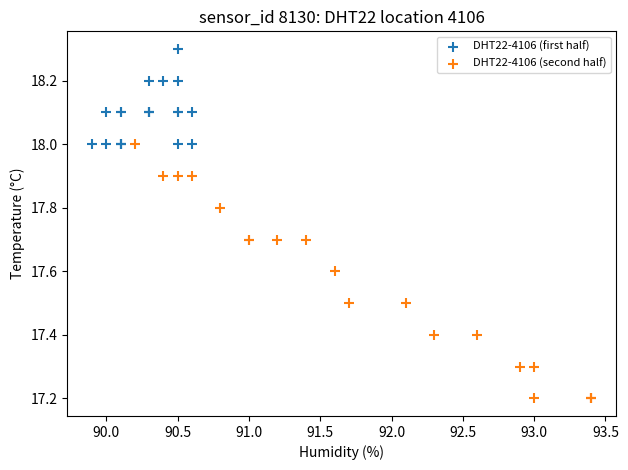

Which series contains the highest Y value?

DHT22-4106 (first half)